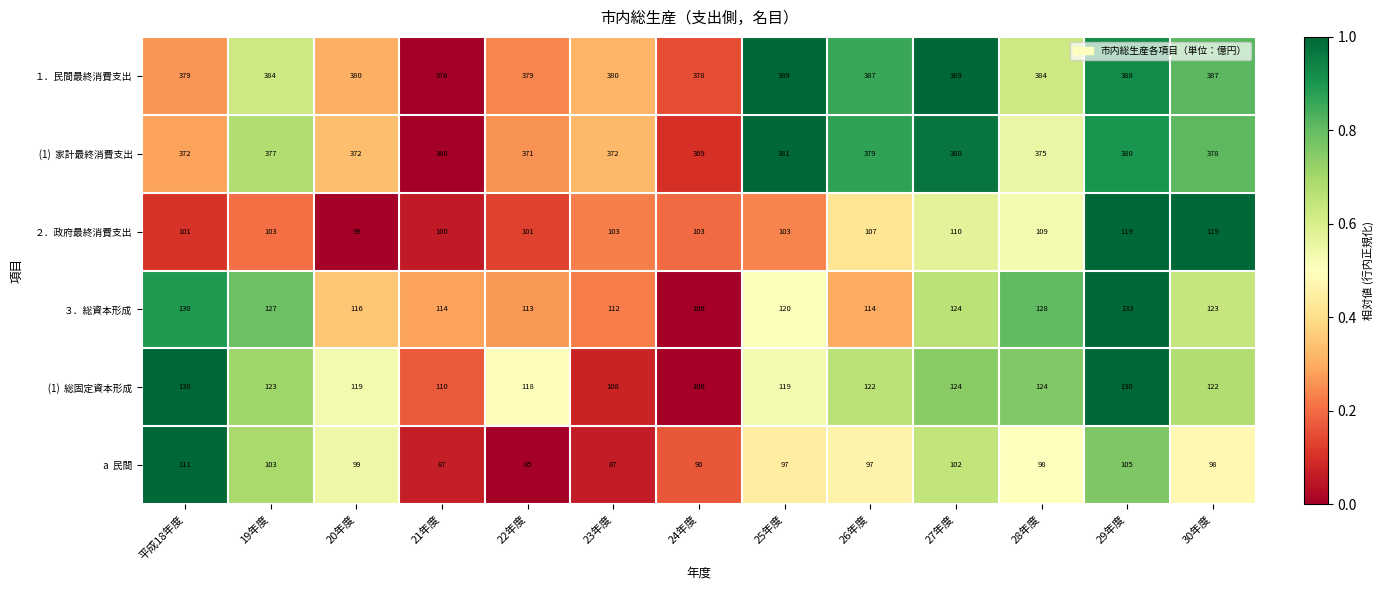

At which label is ２．政府最終消費支出 closest to 109?

28年度